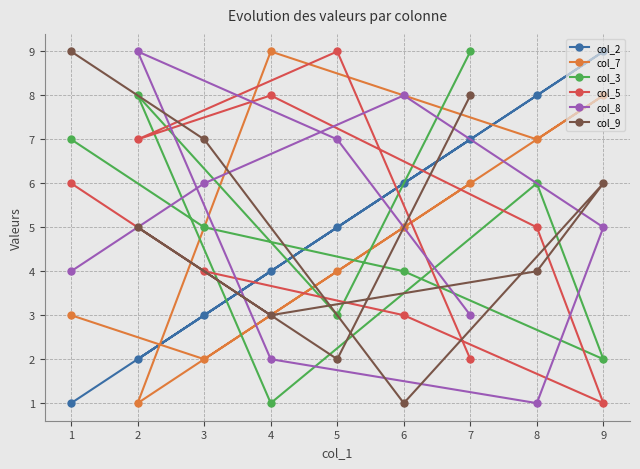

Reading left to right, what are all the values shown in this chart?

col_2: 1=1	2=2	3=3	4=4	5=5	6=6	7=7	8=8	9=9
col_7: 1=3	2=1	3=2	4=9	5=4	6=5	7=6	8=7	9=8
col_3: 1=7	2=8	3=5	4=1	5=3	6=4	7=9	8=6	9=2
col_5: 1=6	2=7	3=4	4=8	5=9	6=3	7=2	8=5	9=1
col_8: 1=4	2=9	3=6	4=2	5=7	6=8	7=3	8=1	9=5
col_9: 1=9	2=5	3=7	4=3	5=2	6=1	7=8	8=4	9=6